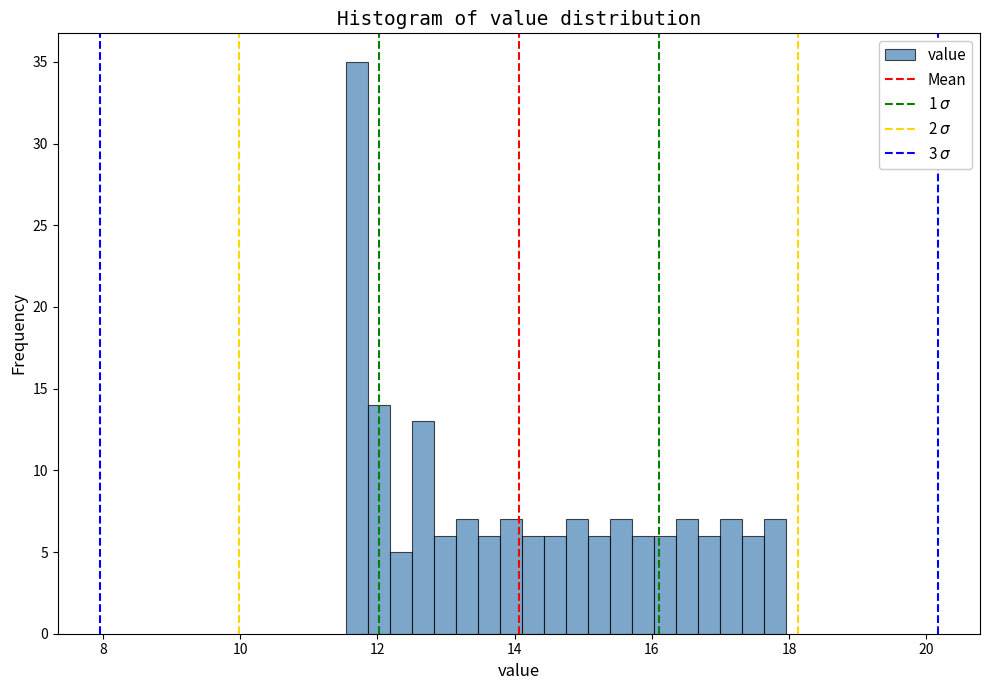

Read against the x-axis, roughly where is the centre of the tallest bar?

11.8